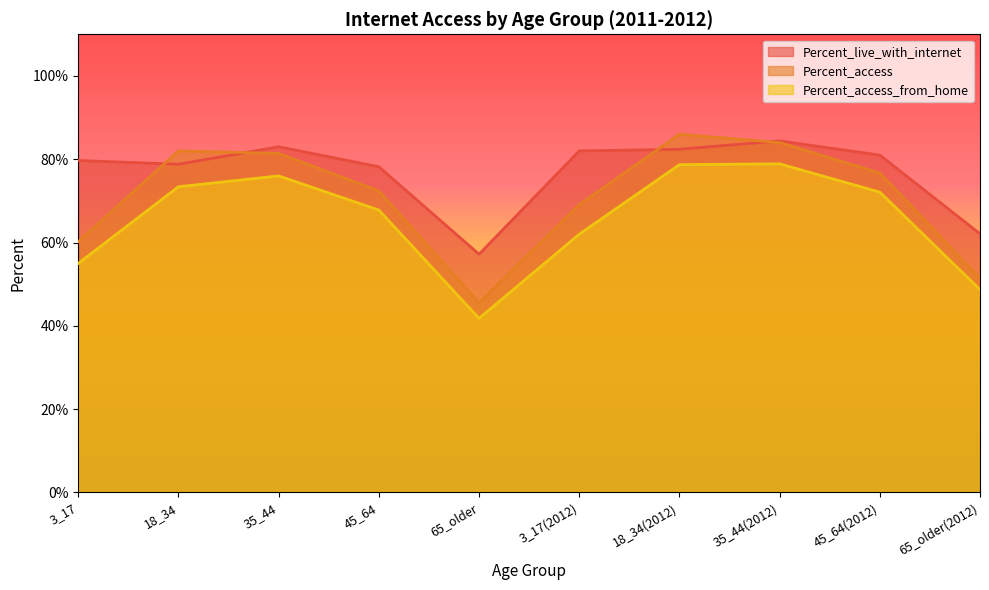

Which category has the highest value across all series?

18_34(2012)